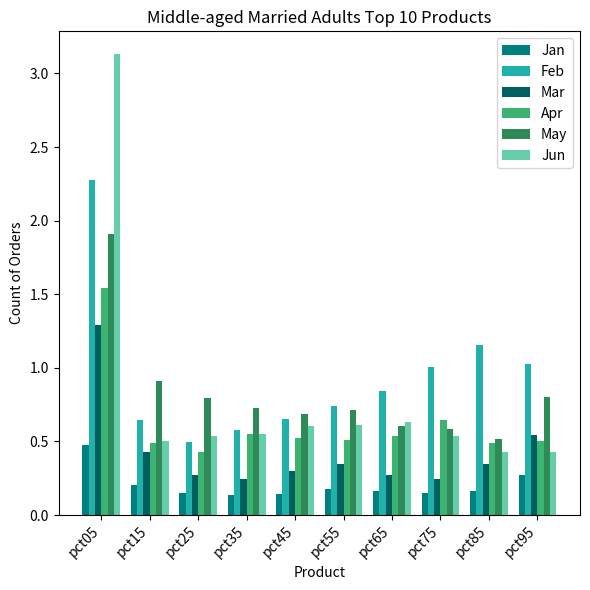

The Mar series shows 0.3 at pct55. True or false?

True